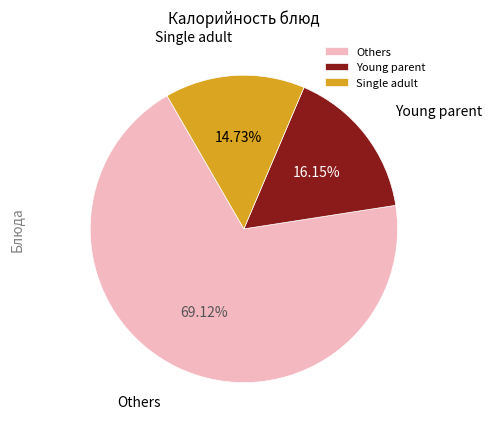

How many segments does this pie chart have?

3